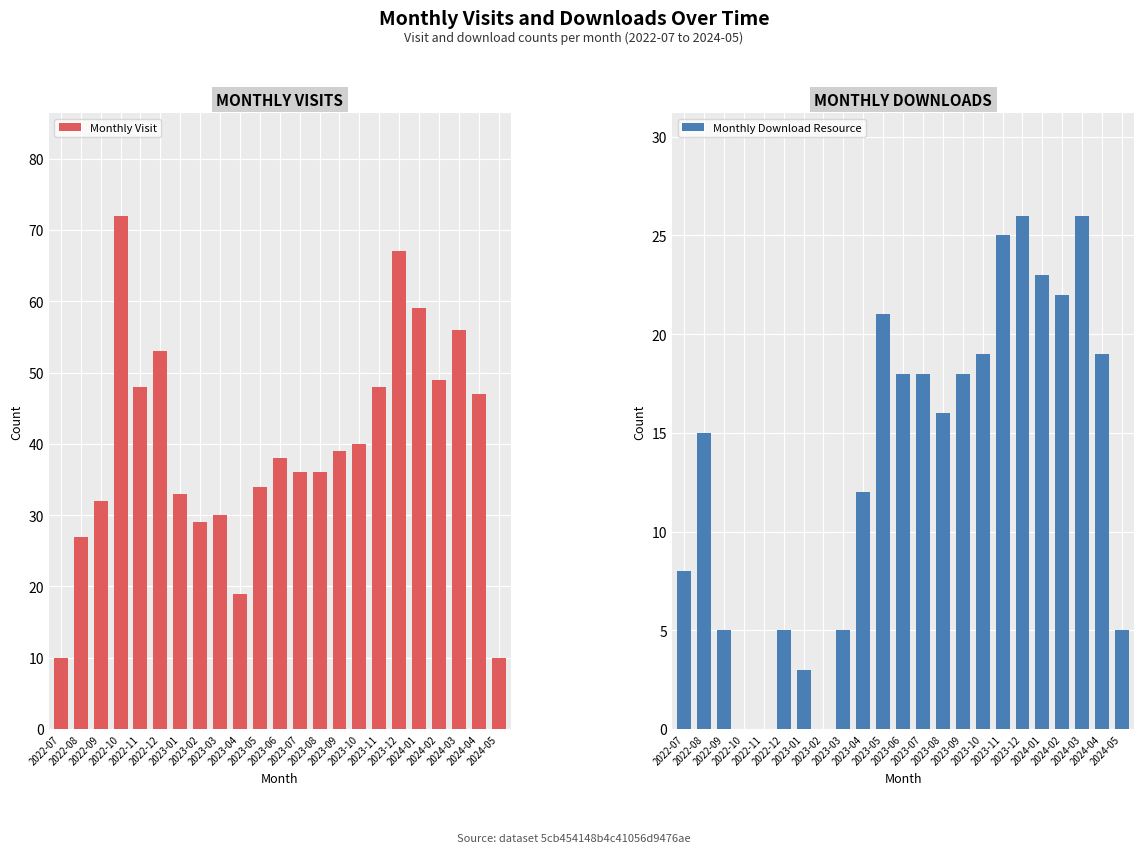

What is the difference between the highest and lowest values at 2023-04?

7